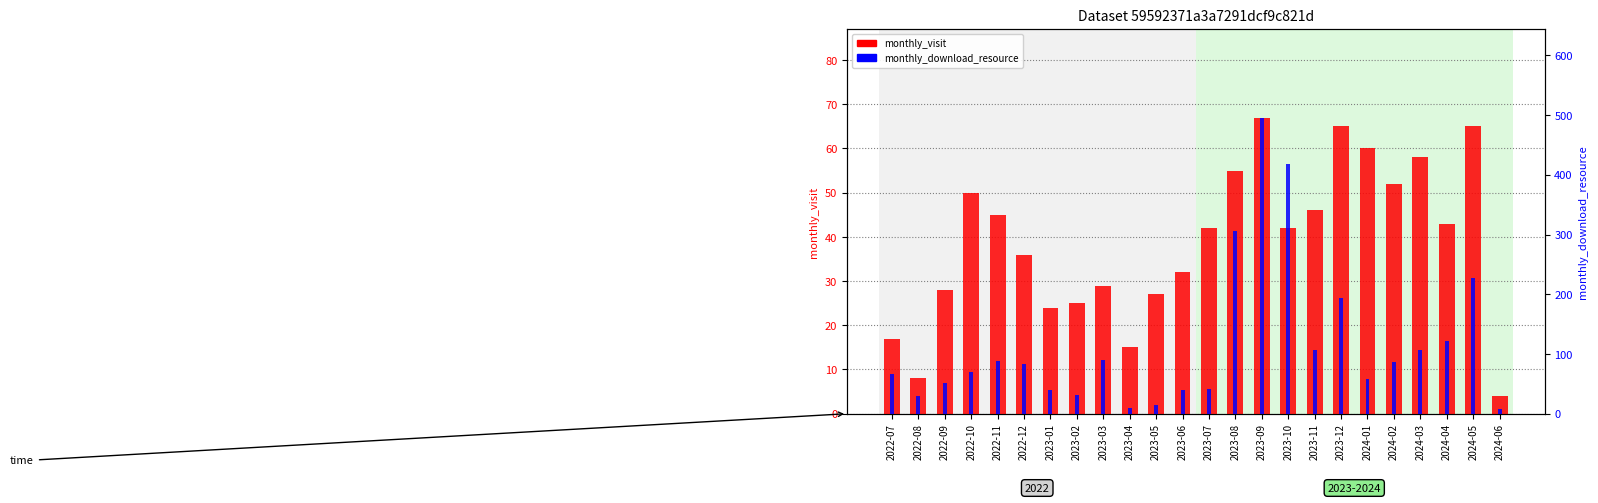

Where is monthly_visit nearest to the value 35?

2022-12